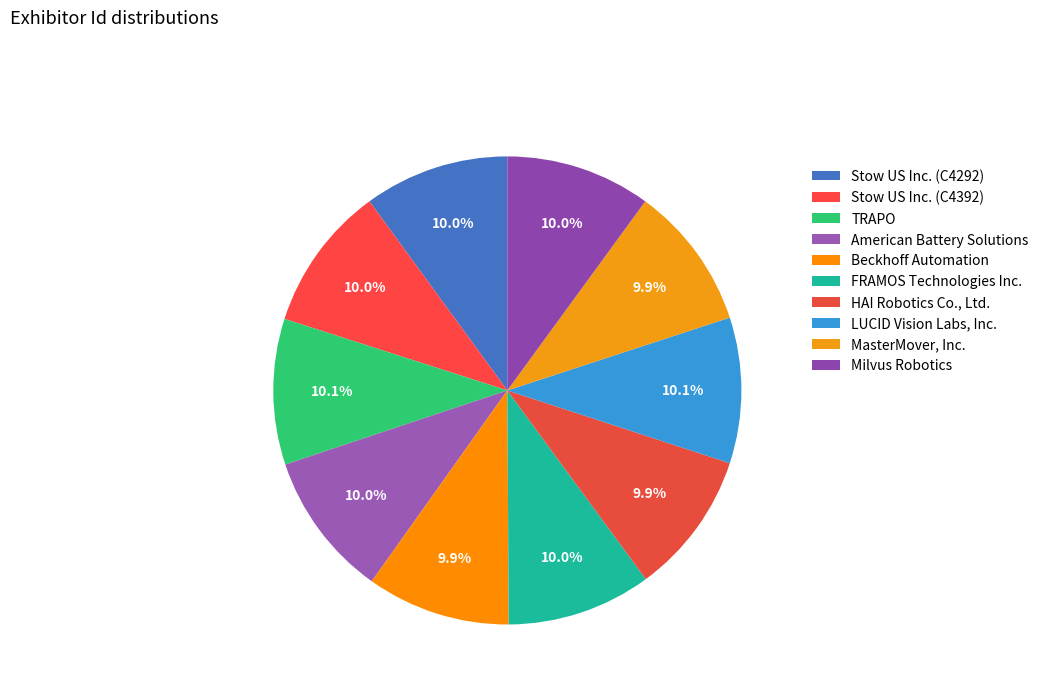

Count the number of slices in the pie.

10